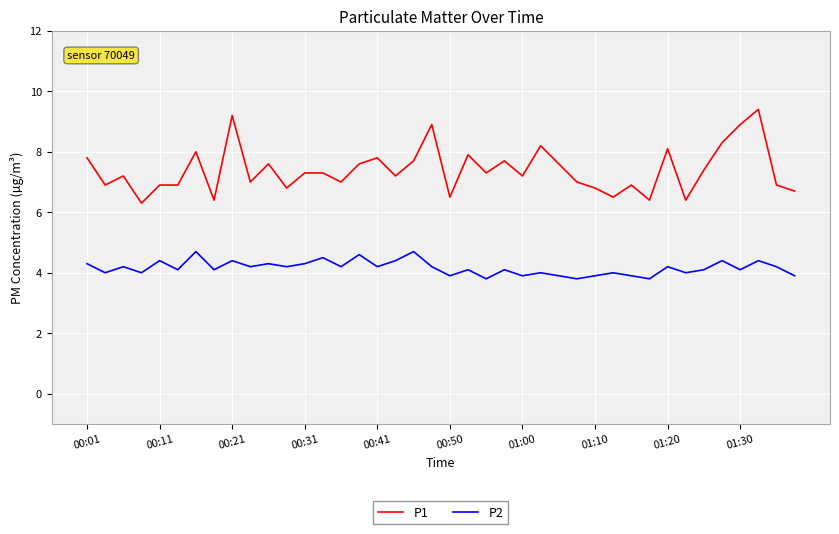

True or false: P1 and P2 cross at least once.

False